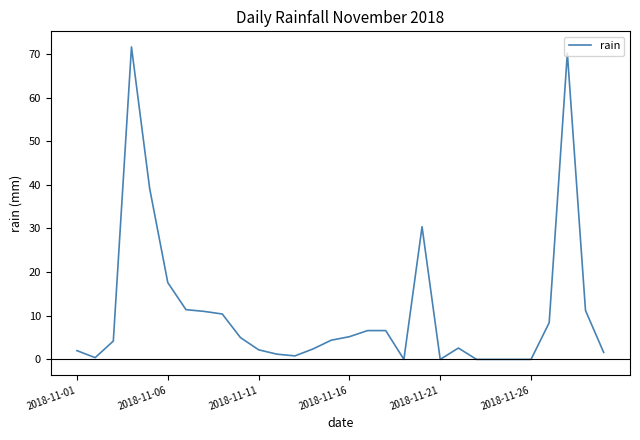

Does the chart have visible grid lines?

No